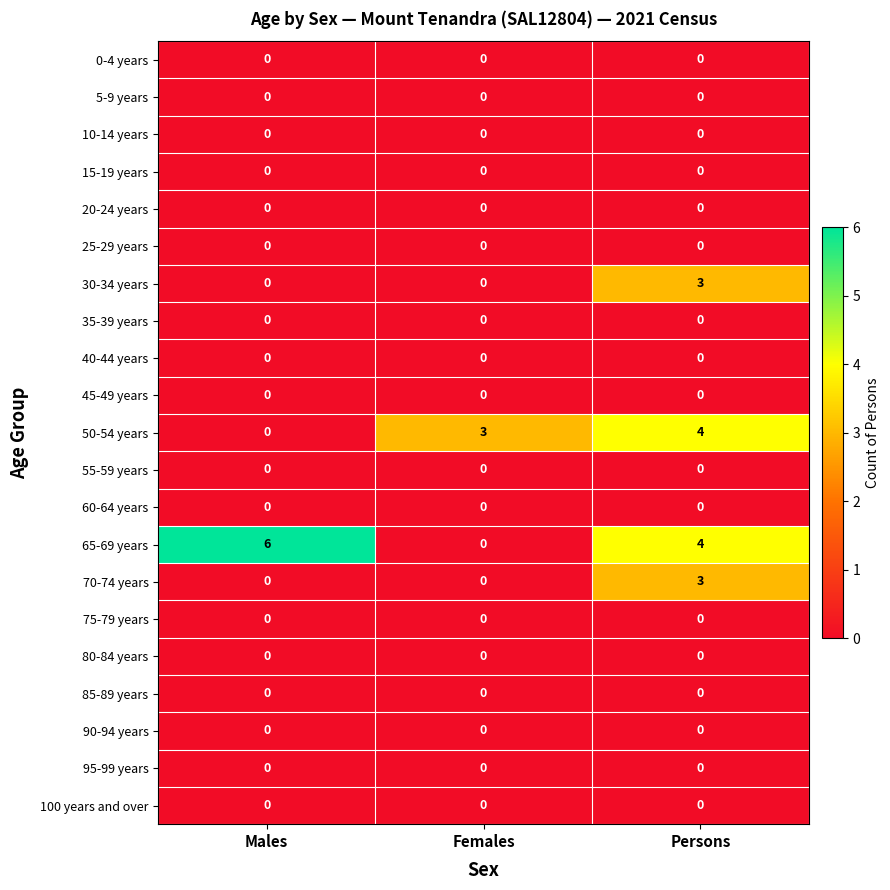

What is the sum of all 65-69 years values?

10